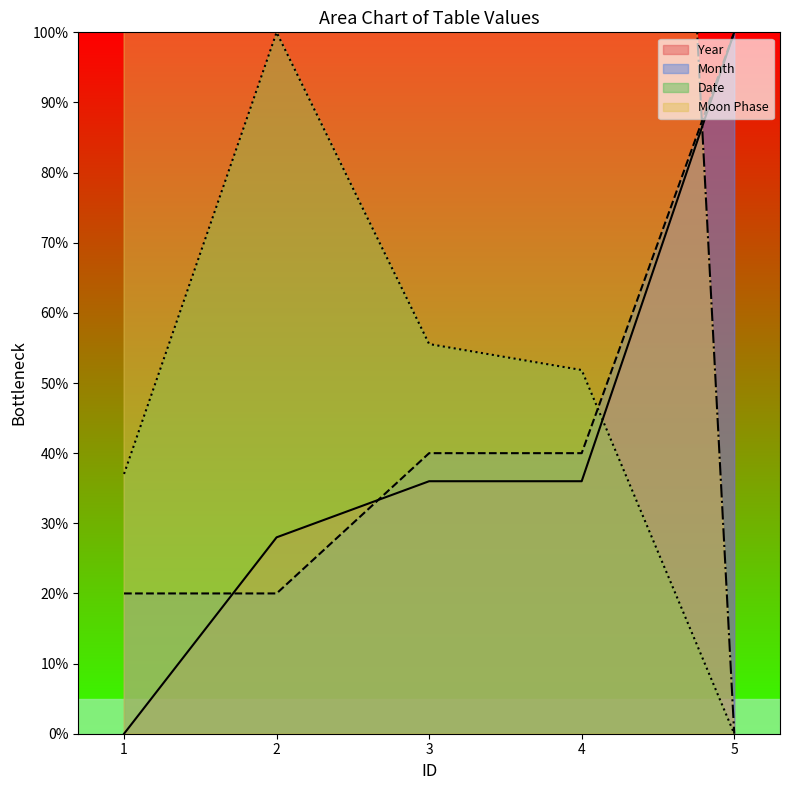

Where is the first local maximum for Date?

2